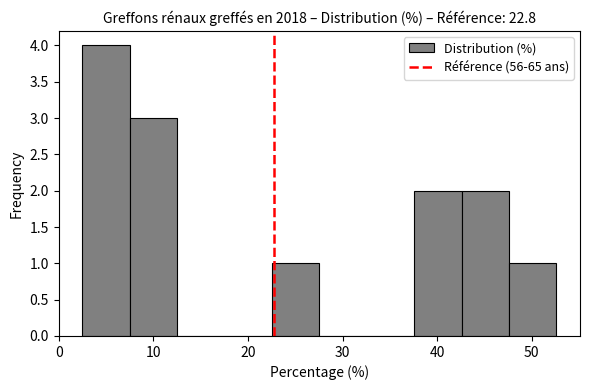

Reading left to right, list every bar in this chart as the range it spans on the x-axis followed by its height. Neither the bar edges nor the heights are printed on the chart, so give them approximately, as read against the axes.

3 to 8: 4
8 to 13: 3
13 to 18: 0
18 to 23: 0
23 to 28: 1
28 to 33: 0
33 to 38: 0
38 to 43: 2
43 to 48: 2
48 to 53: 1